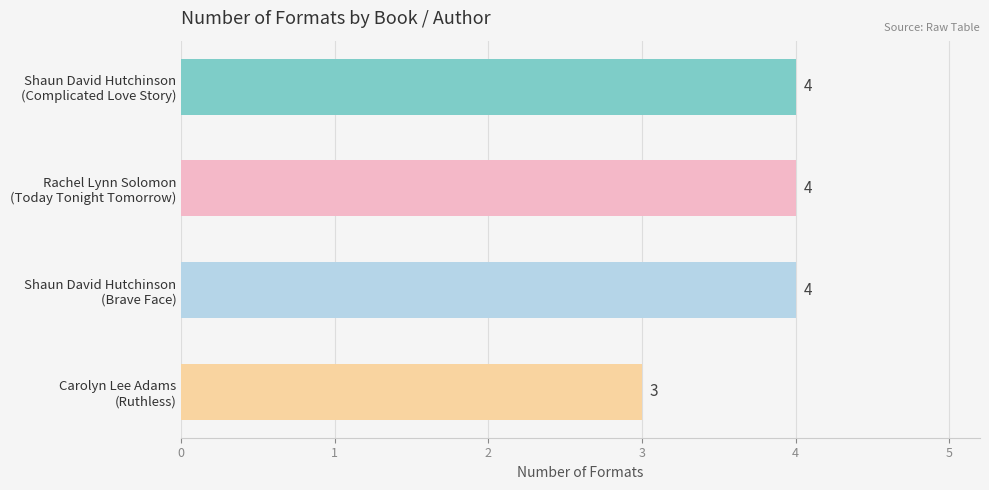

What is the sum of all values?

15